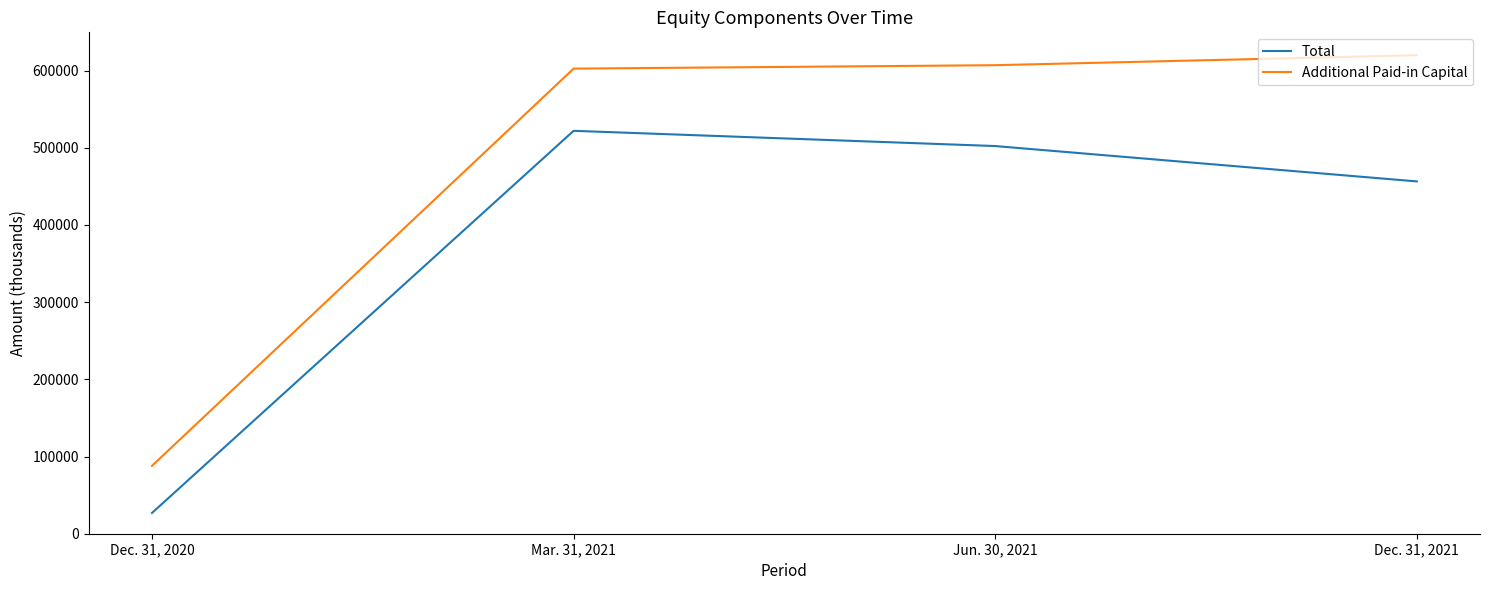

Where is Total nearest to the value 274415?

Dec. 31, 2021